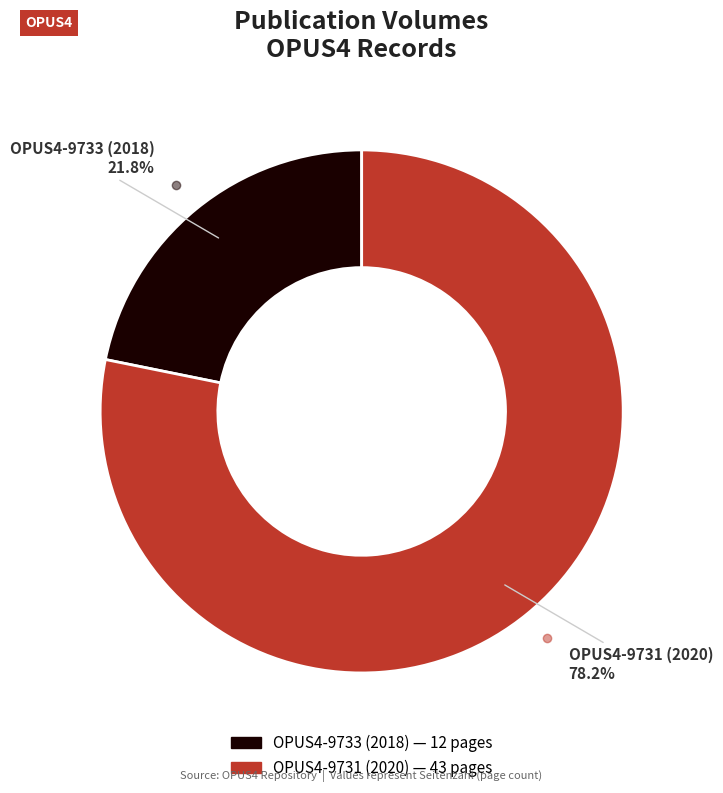

To the nearest percent, what is the difference between the largest and smallest slice percentages?

56%